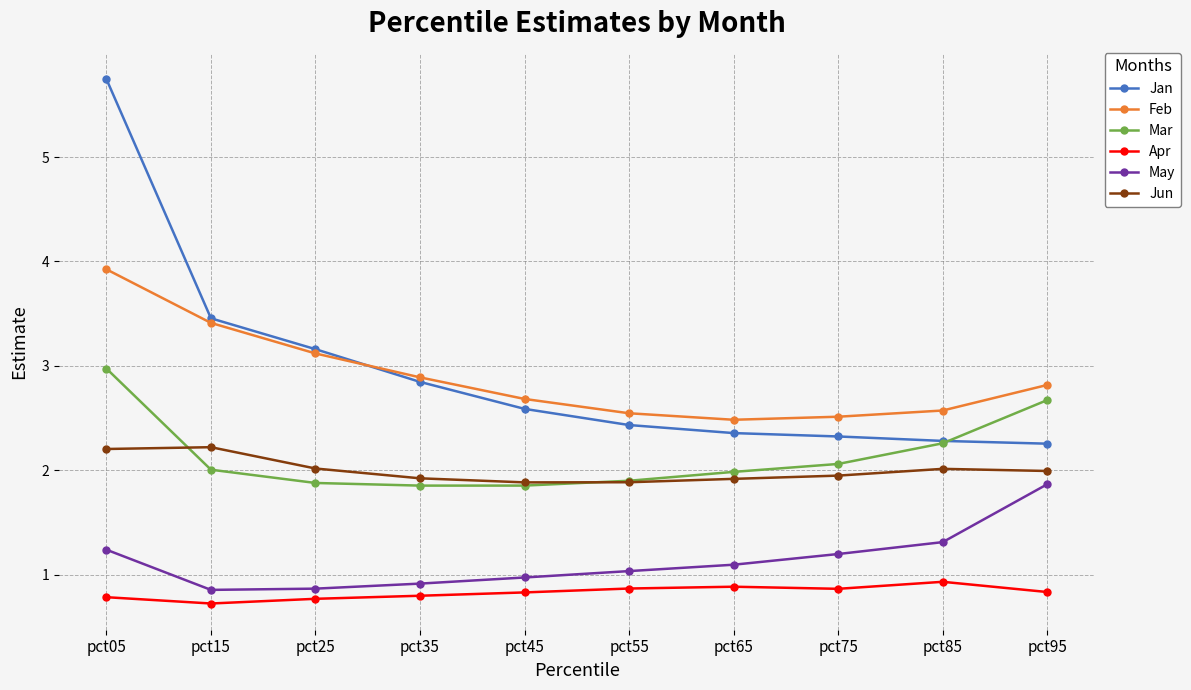

Reading right to left, transcribe all the data shown in this chart.

Jan: 2.3	2.3	2.3	2.4	2.4	2.6	2.8	3.2	3.5	5.7
Feb: 2.8	2.6	2.5	2.5	2.5	2.7	2.9	3.1	3.4	3.9
Mar: 2.7	2.3	2.1	2.0	1.9	1.9	1.9	1.9	2.0	3.0
Apr: 0.8	0.9	0.9	0.9	0.9	0.8	0.8	0.8	0.7	0.8
May: 1.9	1.3	1.2	1.1	1.0	1.0	0.9	0.9	0.9	1.2
Jun: 2.0	2.0	1.9	1.9	1.9	1.9	1.9	2.0	2.2	2.2